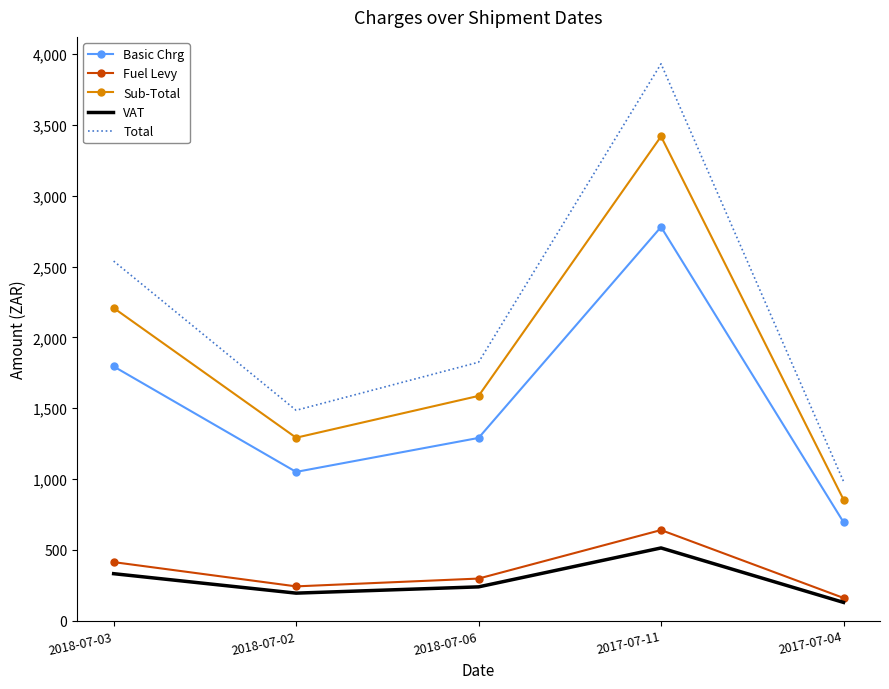

What is the smallest value displayed?

128.2